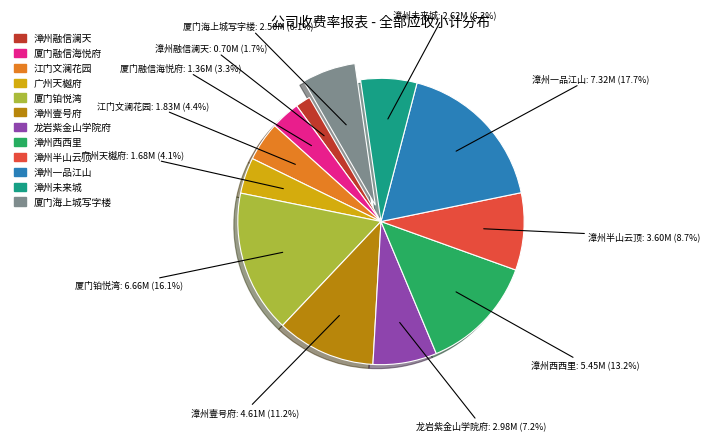

To the nearest percent, what is the average slice percentage?

8%